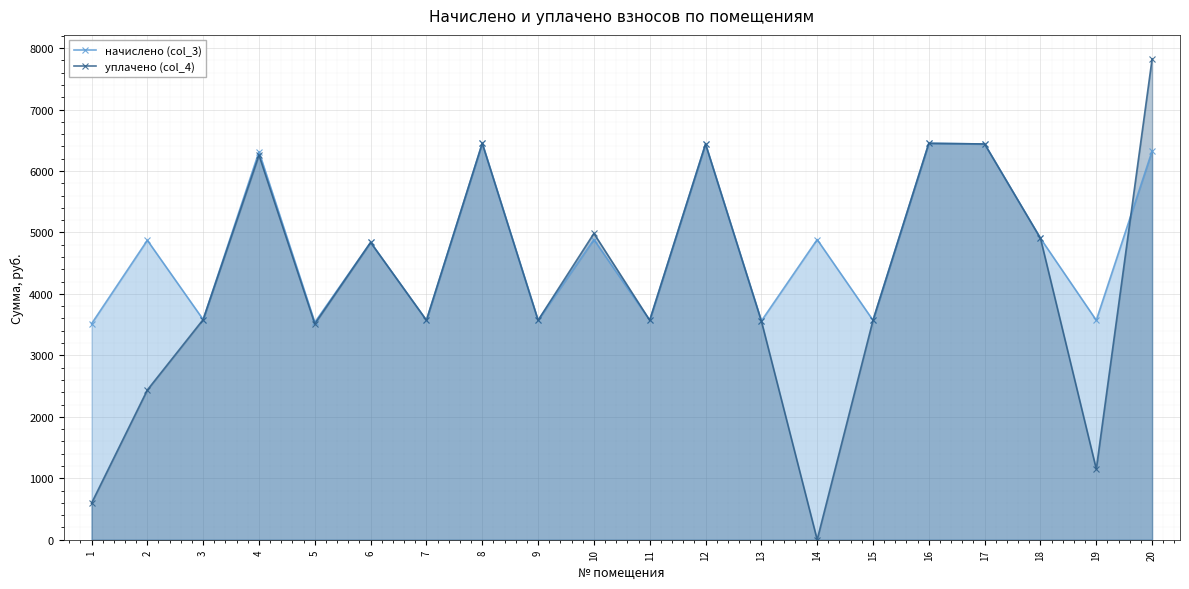

How many positive values does the уплачено (col_4) series have?

19